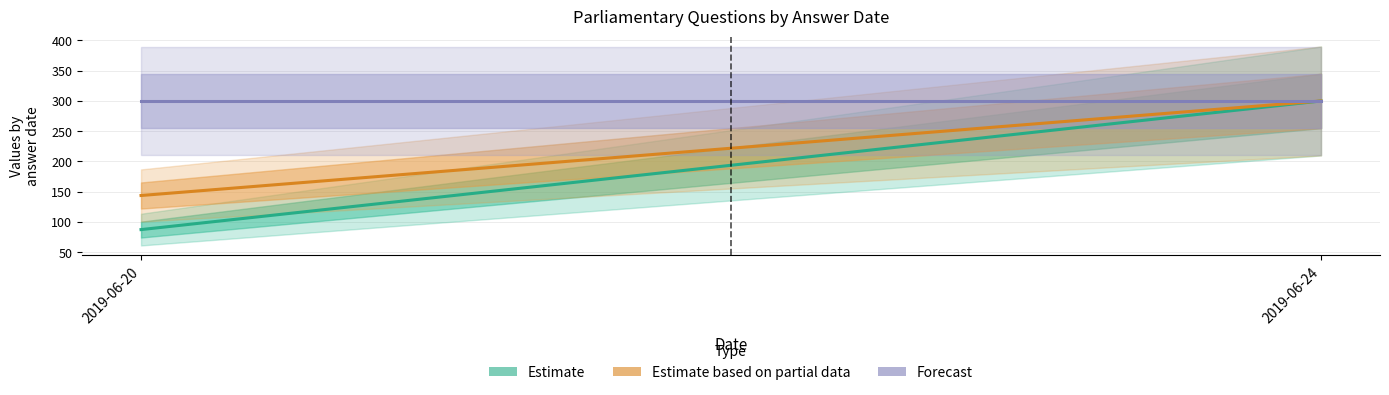

Which series has the largest total across all categories?

Forecast